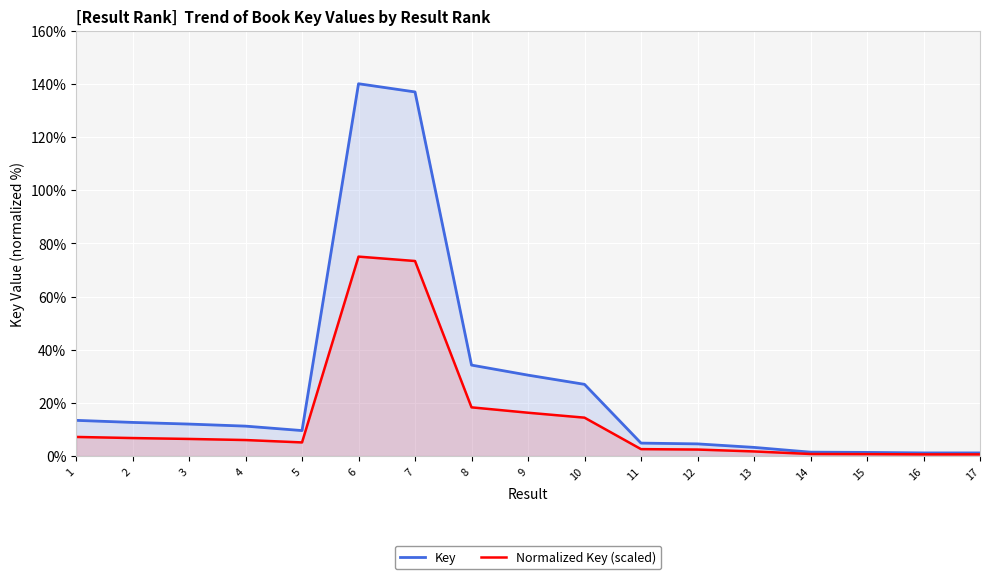

Where is the first local minimum for Normalized Key (scaled)?

5